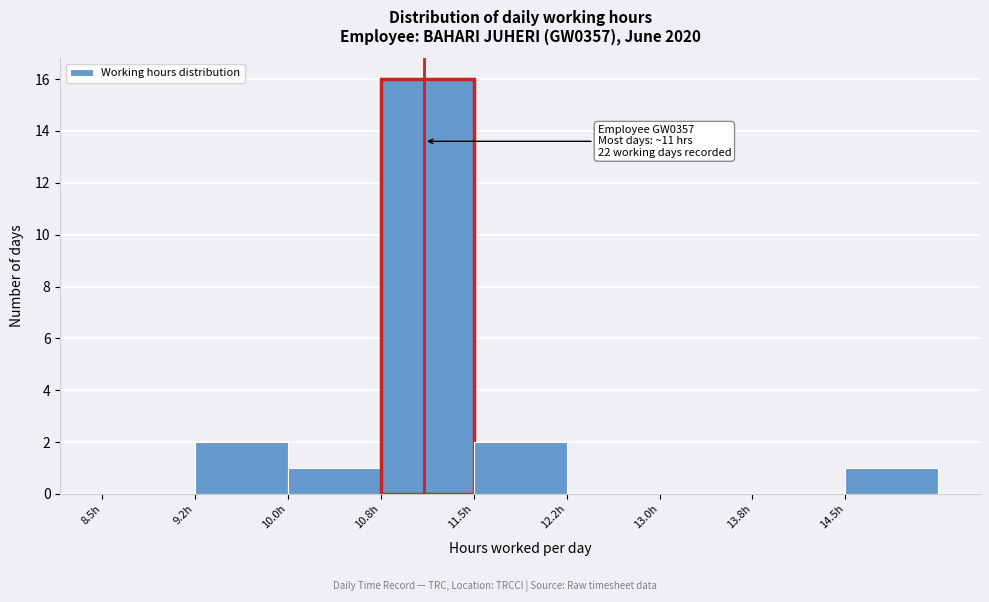

Which range on the x-axis has the tallest bar?

10.75 to 11.50